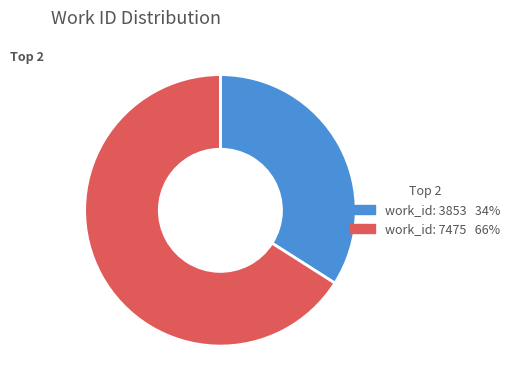

Between work_id: 3853 and work_id: 7475, which is larger?

work_id: 7475